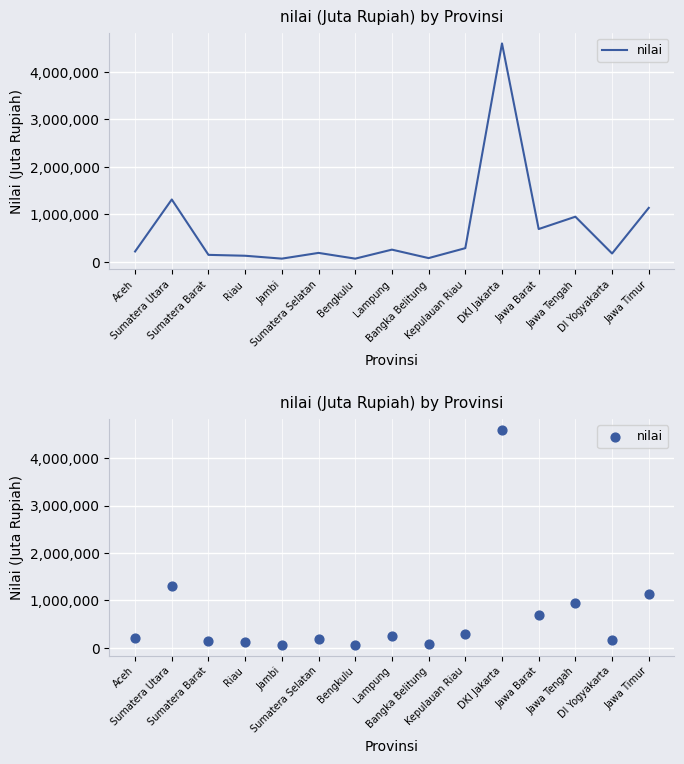

Between Sumatera Selatan and Jawa Timur, which is larger?

Jawa Timur